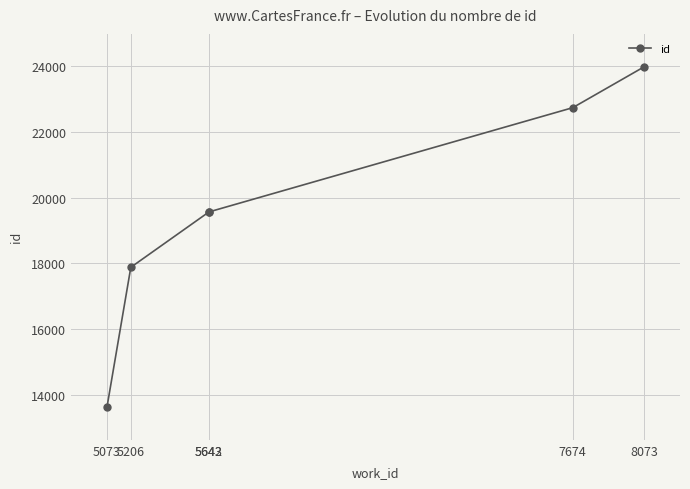

What is the sum of all values?

117377